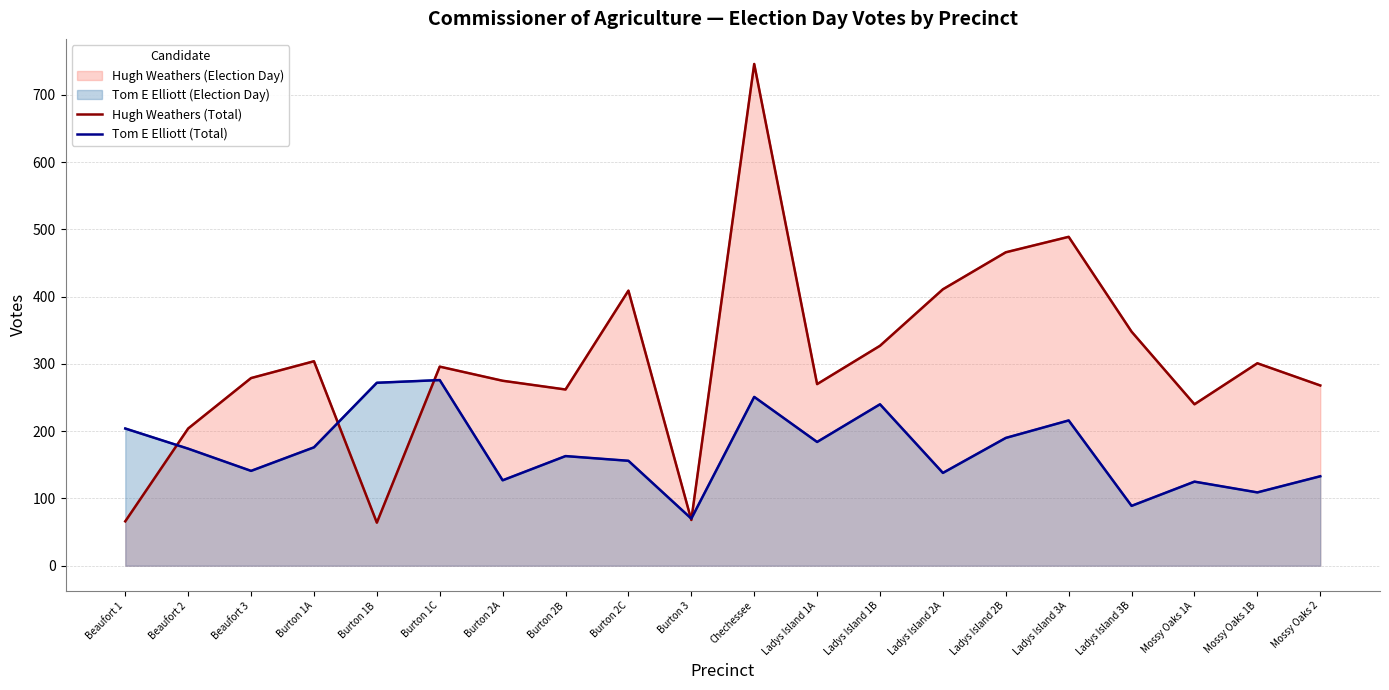

At which label is Hugh Weathers (Total) closest to 405?

Burton 2C